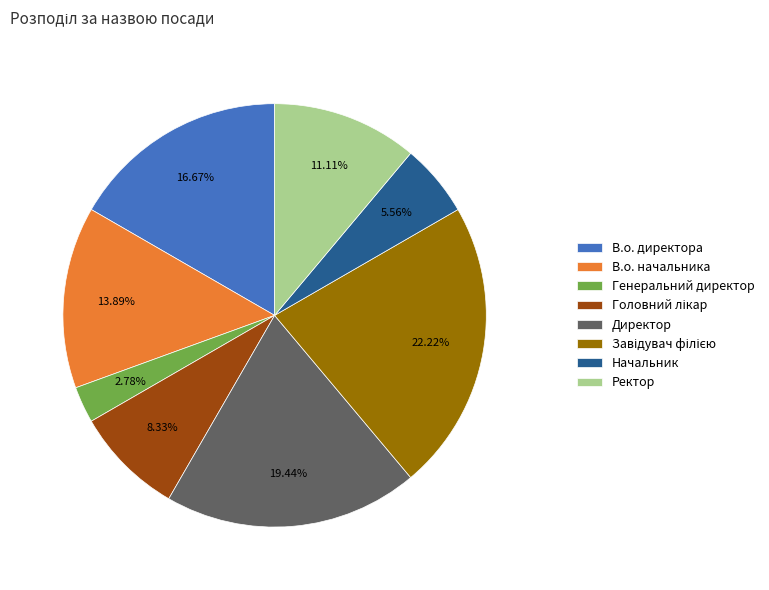

To the nearest percent, what percentage of the pie is Директор?

19%